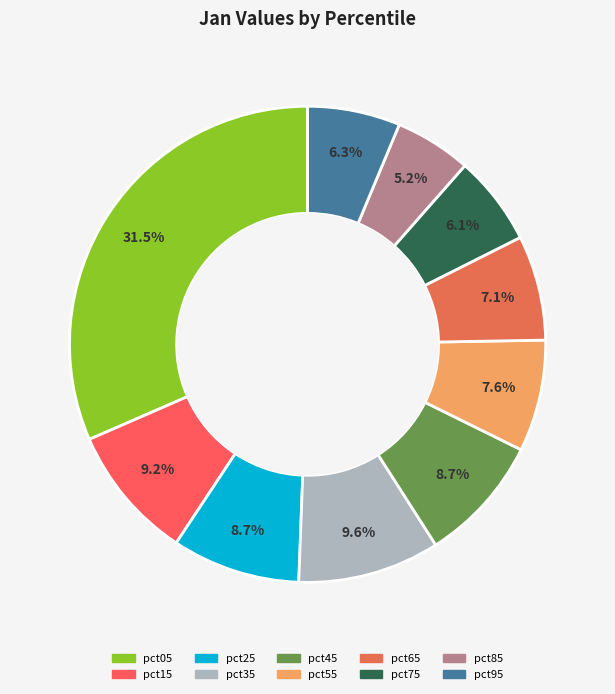

To the nearest percent, what percentage of the pie is pct25?

9%